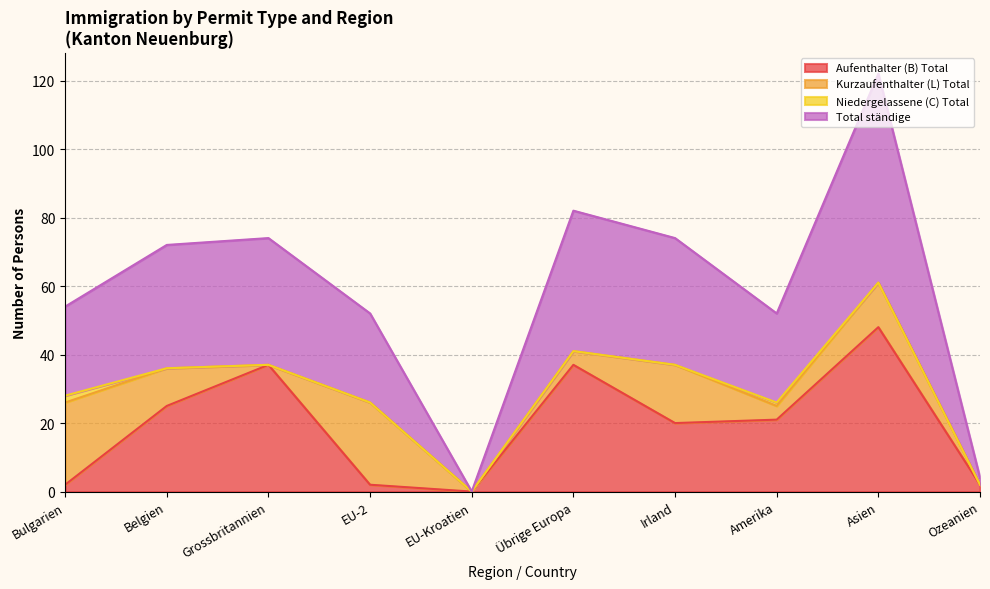

What is the highest value of the Aufenthalter (B) Total series?

48